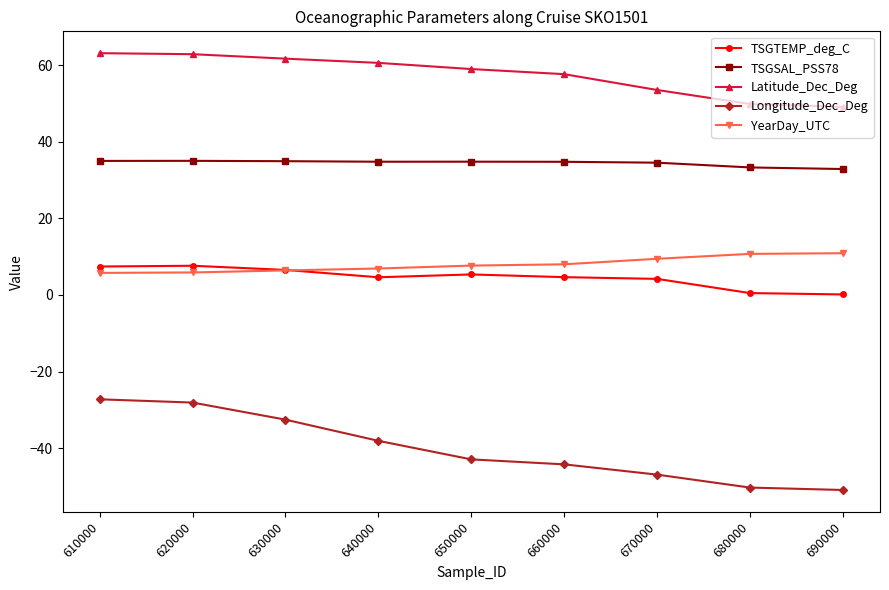

What is the sum of the TSGTEMP_deg_C values at 670000 and 660000?

8.9